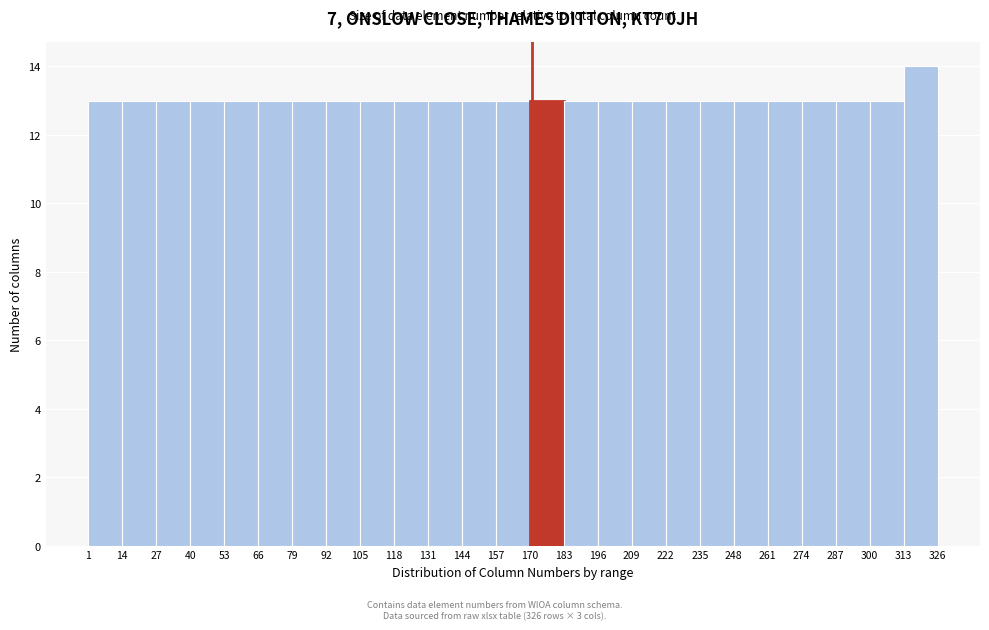

Reading left to right, list every bar in this chart as the range it spans on the x-axis followed by its height. The values are not printed on the chart, so give them approximately, as read against the axis.

1 to 14: 13
14 to 27: 13
27 to 40: 13
40 to 53: 13
53 to 66: 13
66 to 79: 13
79 to 92: 13
92 to 105: 13
105 to 118: 13
118 to 131: 13
131 to 144: 13
144 to 157: 13
157 to 170: 13
170 to 183: 13
183 to 196: 13
196 to 209: 13
209 to 222: 13
222 to 235: 13
235 to 248: 13
248 to 261: 13
261 to 274: 13
274 to 287: 13
287 to 300: 13
300 to 313: 13
313 to 326: 14